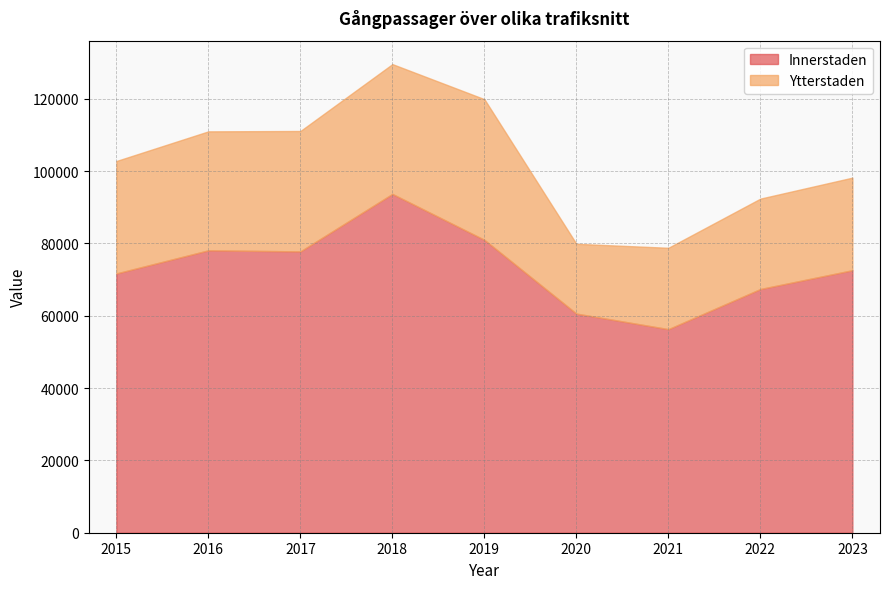

How many lines are shown in the chart?

2